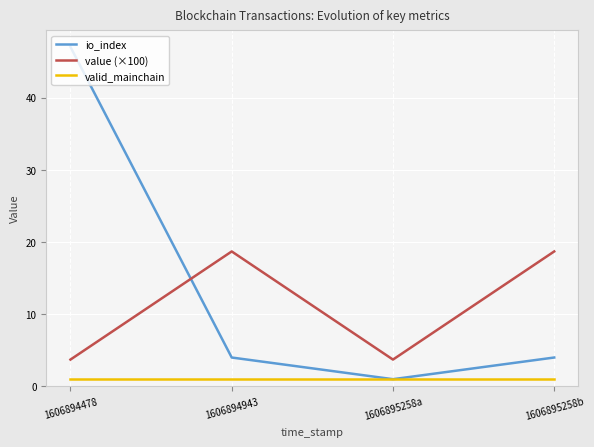

Is the value of io_index at 1606895258b greater than the value of value (×100) at 1606894943?

No